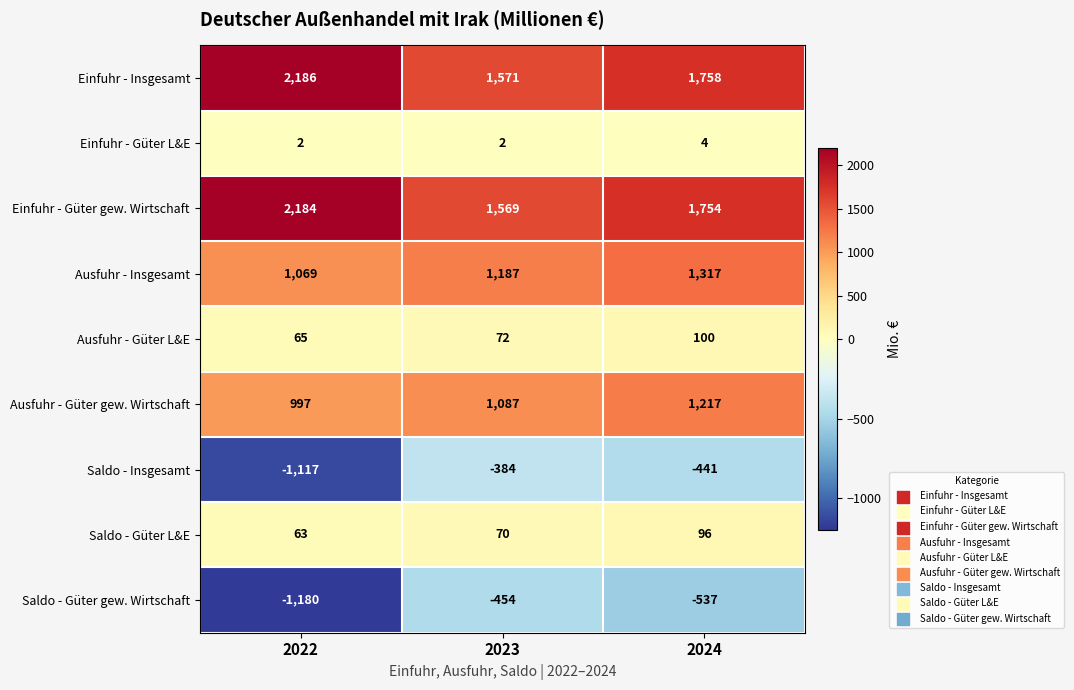

The Einfuhr - Insgesamt series shows 999 at 2024. True or false?

False